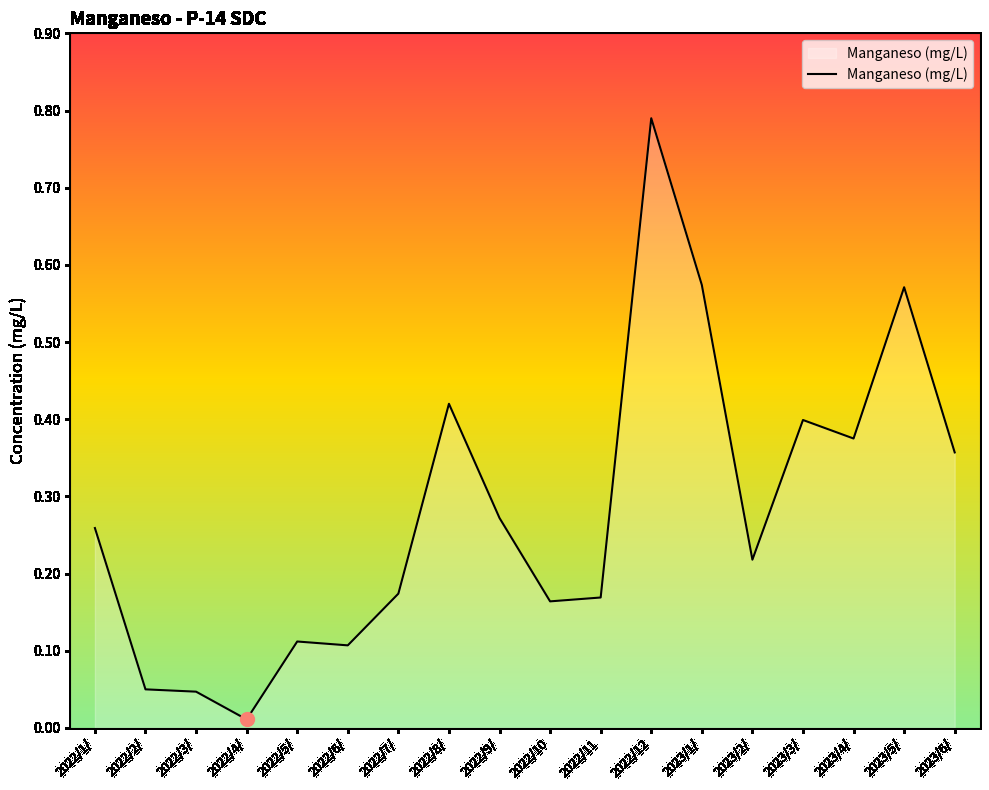

The chart shows a value of 0.7 at 2023/3/. True or false?

False